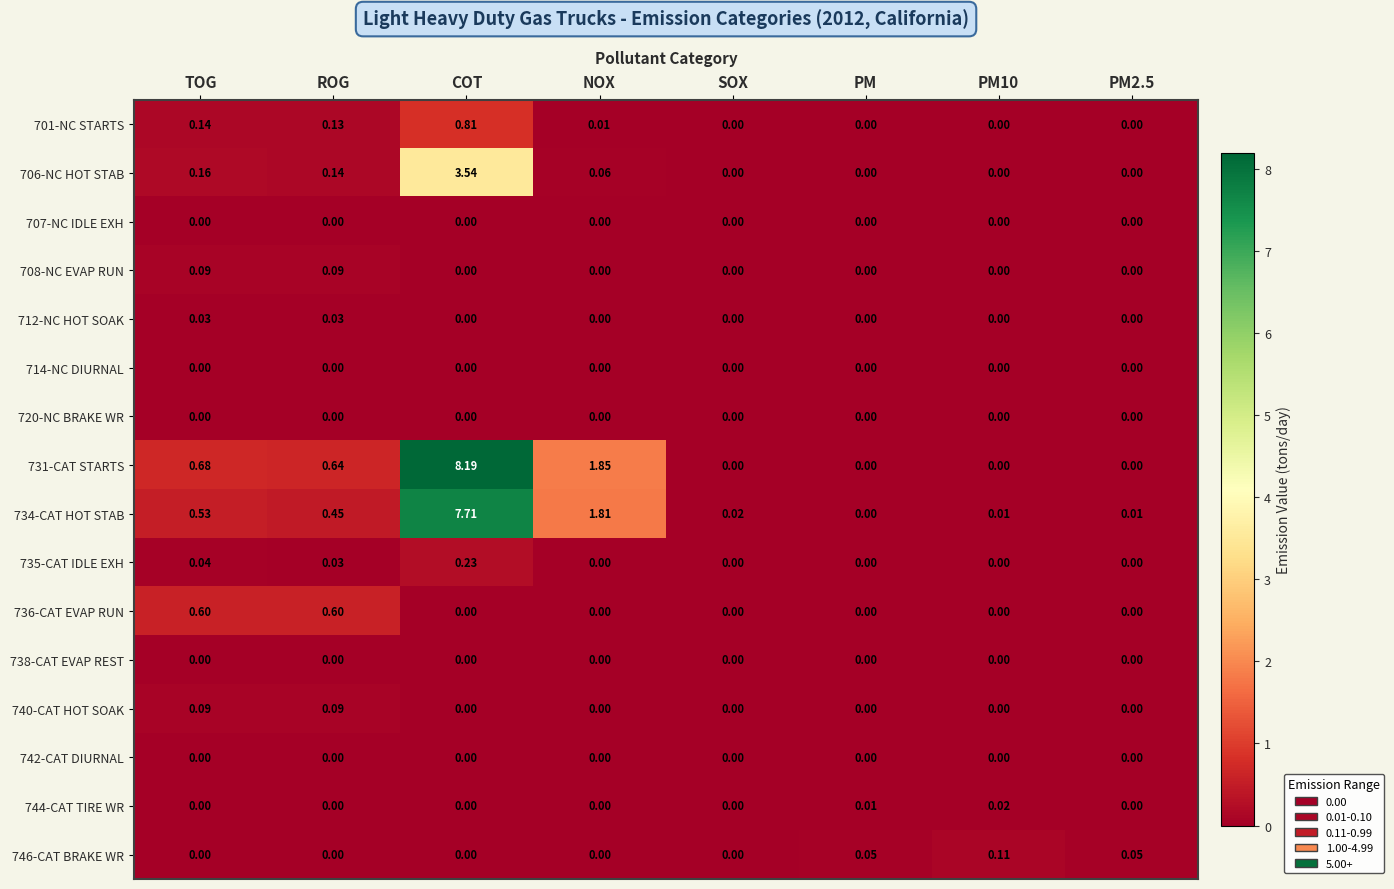

Which category has the highest value across all series?

COT